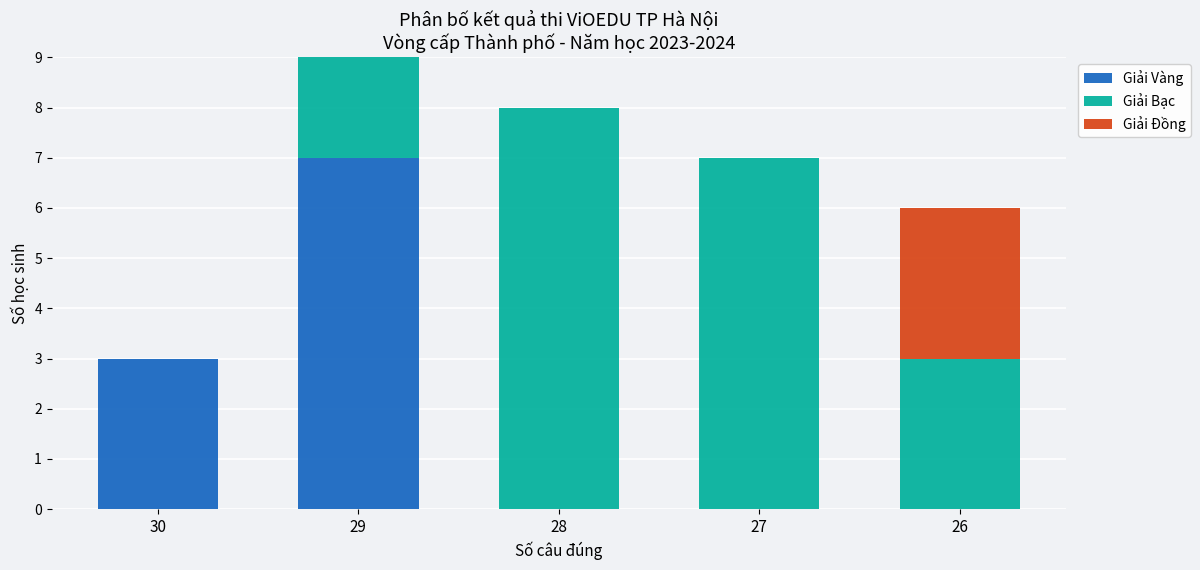

Are the bars grouped side by side (vs. stacked)?

No